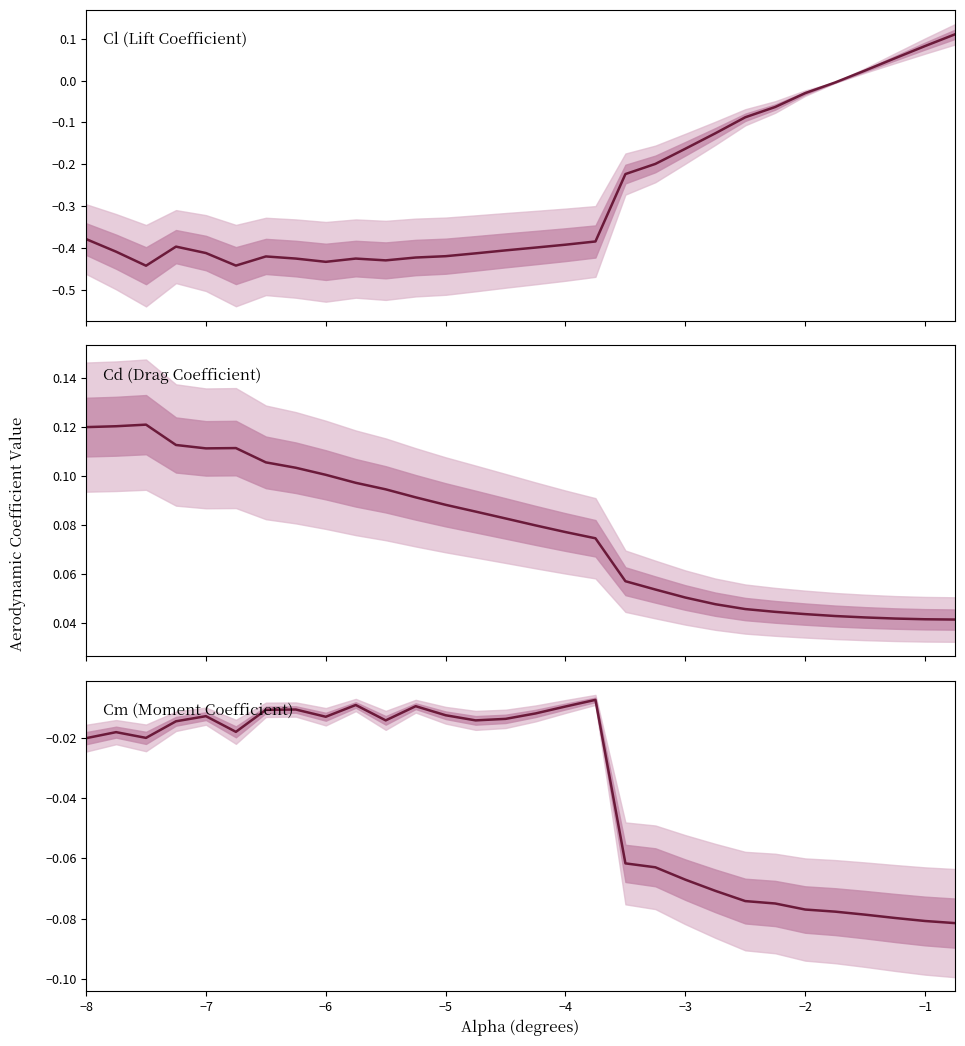

True or false: Cd (Drag Coefficient) and Cm (Moment Coefficient) intersect in this chart.

False